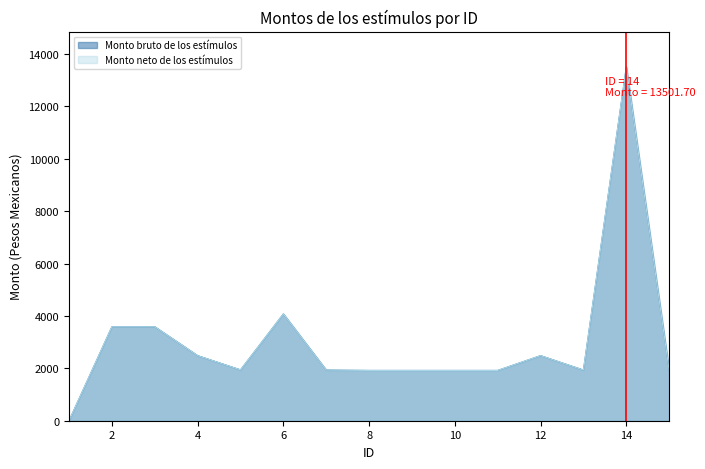

At how many categories does at least one series exceed 2069?

6